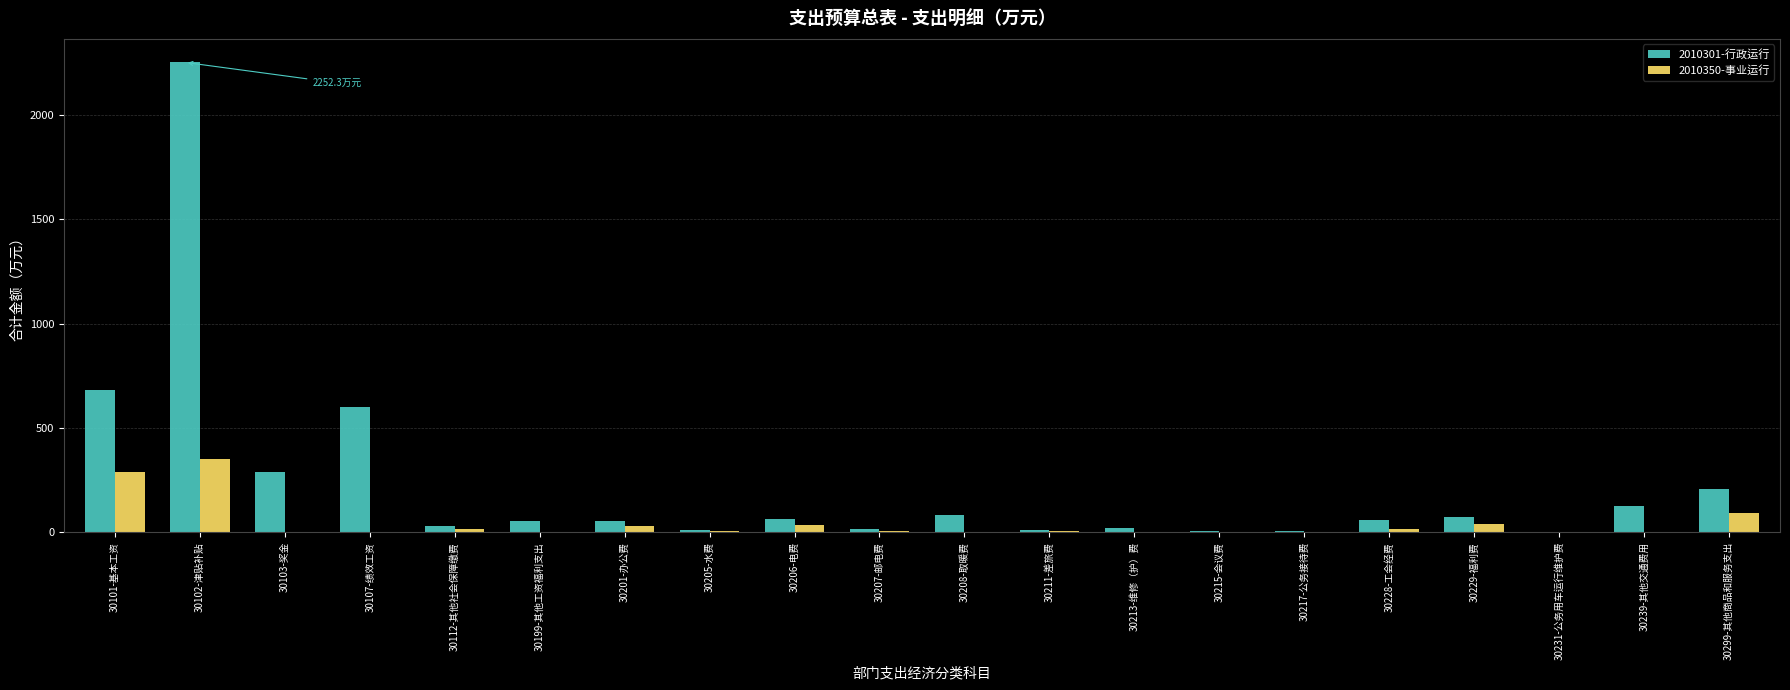

What value does the 2010301-行政运行 series have at 30103-奖金?

287.4